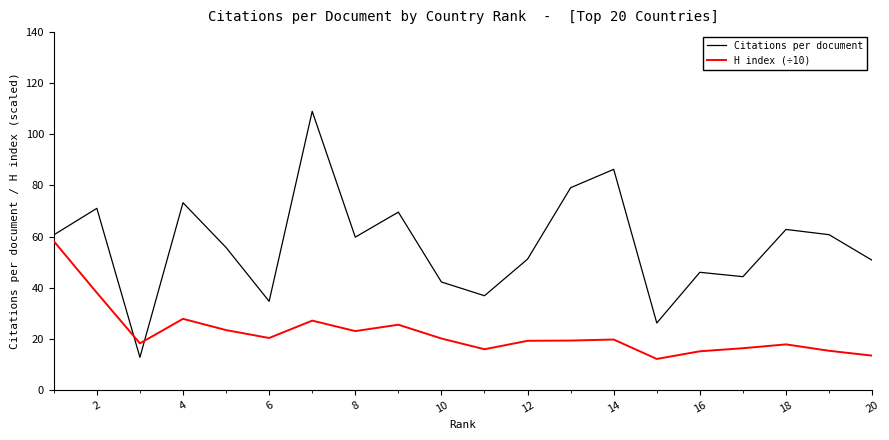

Which series has the largest total across all categories?

Citations per document